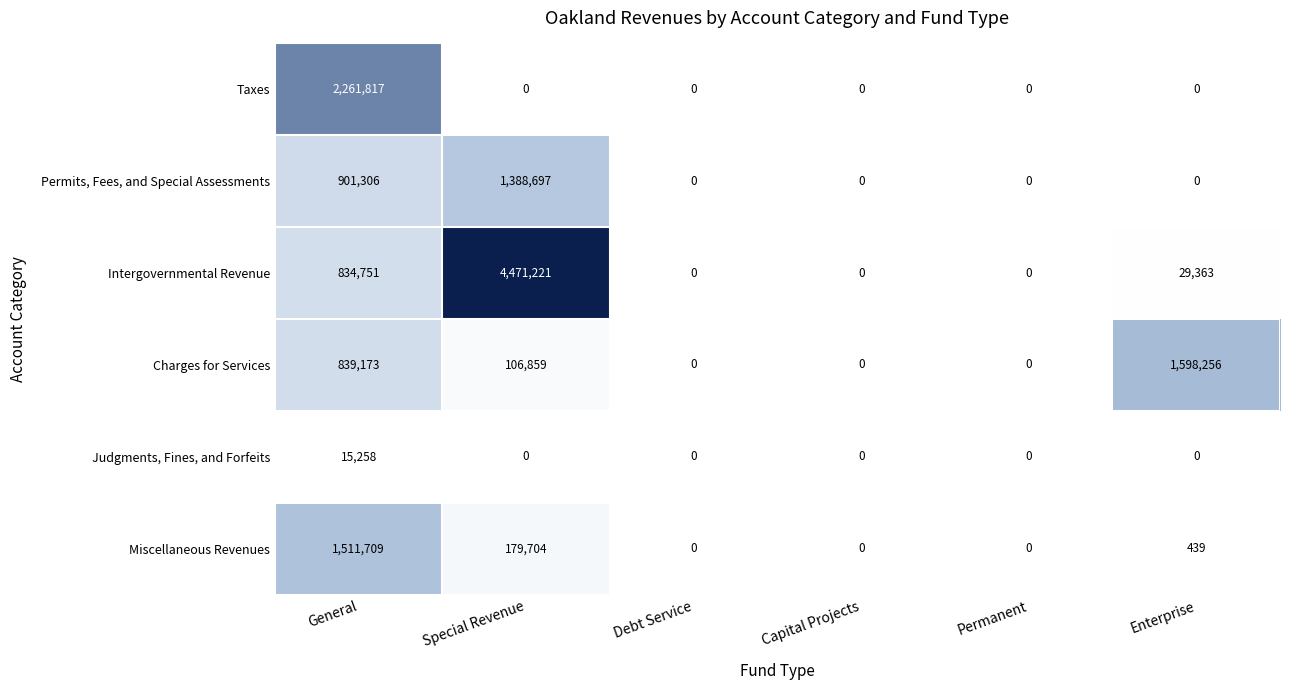

What is the highest value of the Taxes series?

2261817